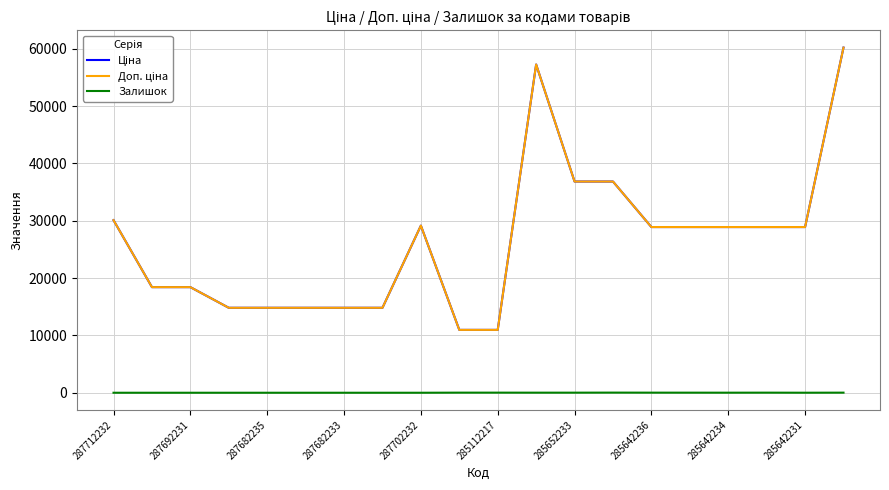

What is the difference between the maximum and minimum values in the Залишок series?

23.0